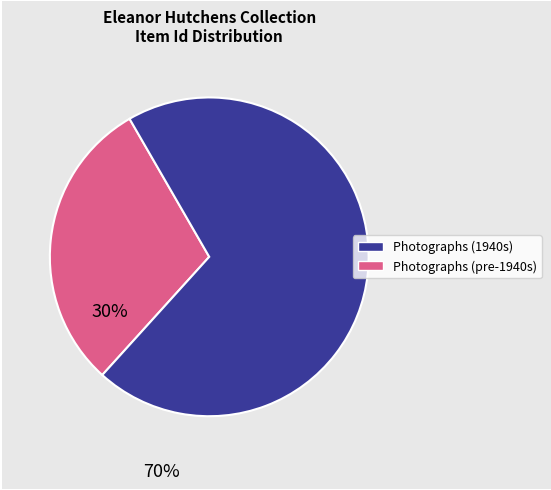

Is there any slice that represents more than half of the pie?

Yes